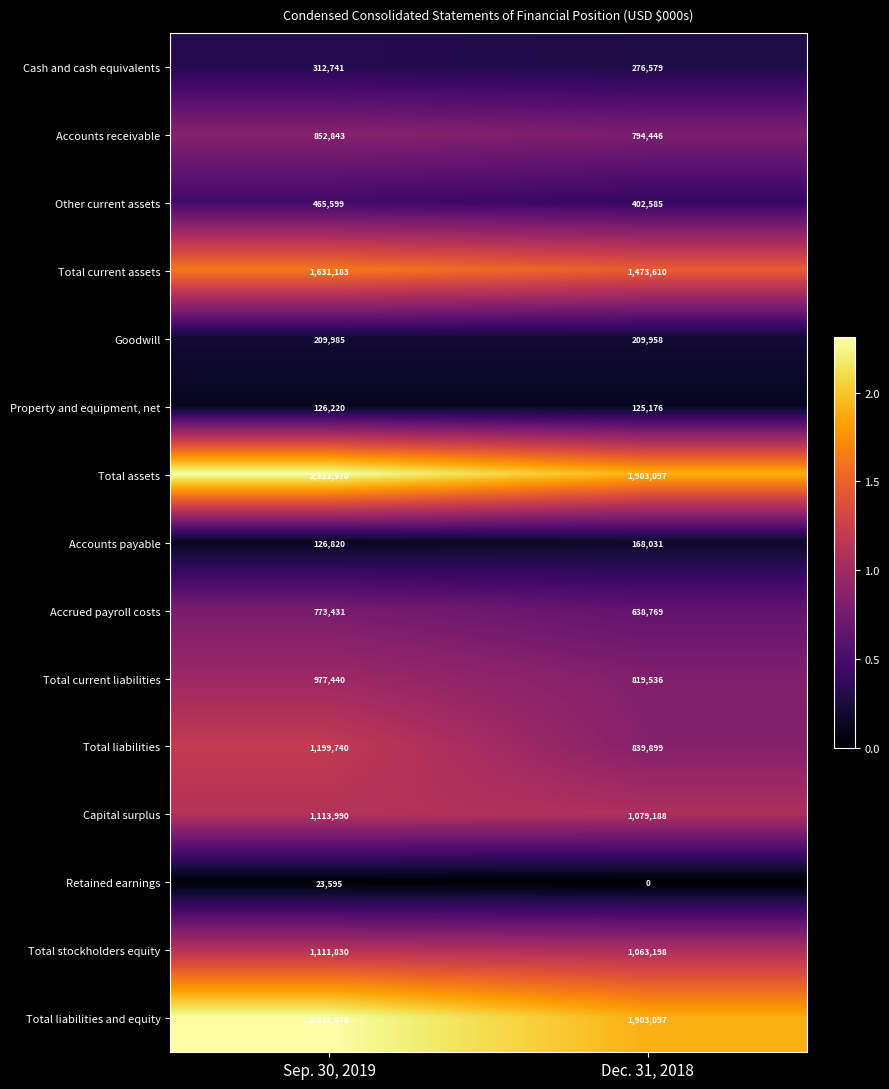

What is the difference between the highest and lowest values at Sep. 30, 2019?

2287975